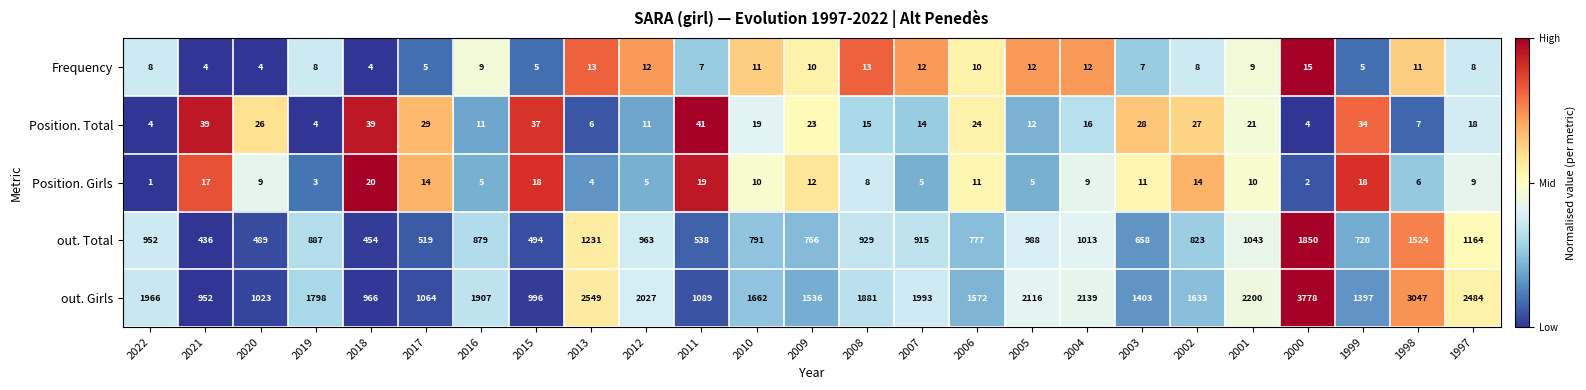

The Position. Total series shows 27 at 2004. True or false?

False